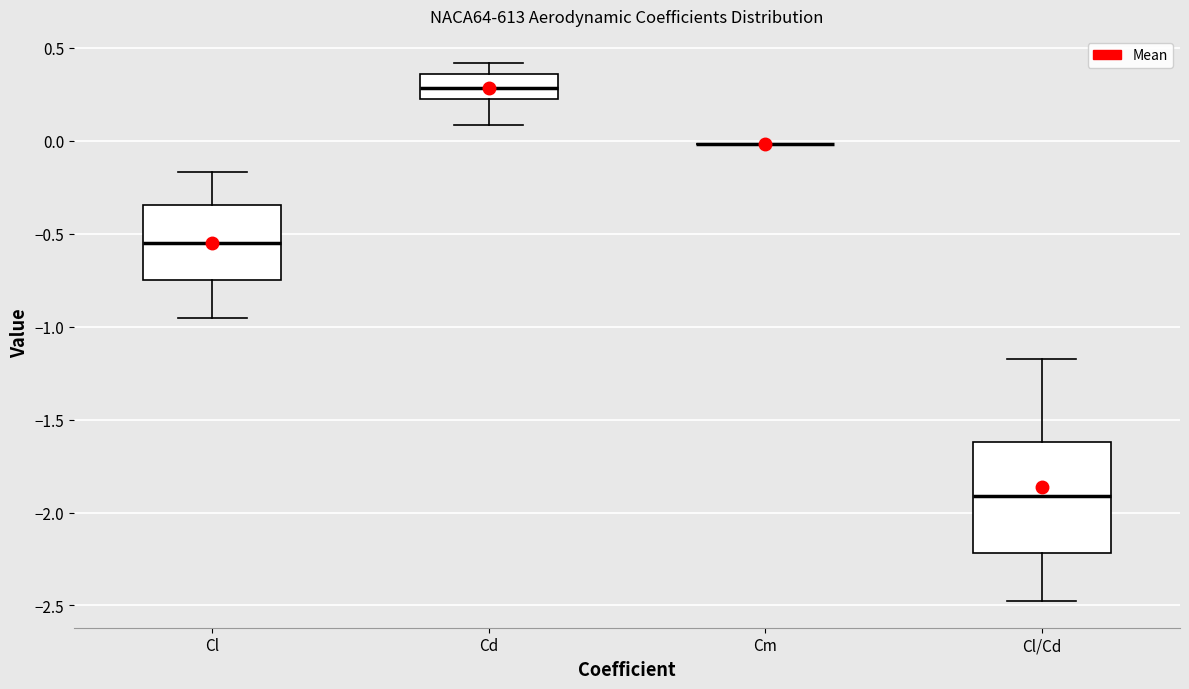

Reading left to right, read every box against the y-axis: the position of its median line, the range the box covers, and the ends of its whiskers. The values are not printed on the chart, so give them approximately, as read against the axis.

Cl: median -0.55, box -0.75 to -0.35, whiskers -0.95 to -0.15
Cd: median 0.30, box 0.20 to 0.35, whiskers 0.10 to 0.40
Cm: box collapsed to a line at 0.00, whiskers 0.00 to 0.00
Cl/Cd: median -1.90, box -2.20 to -1.60, whiskers -2.45 to -1.15